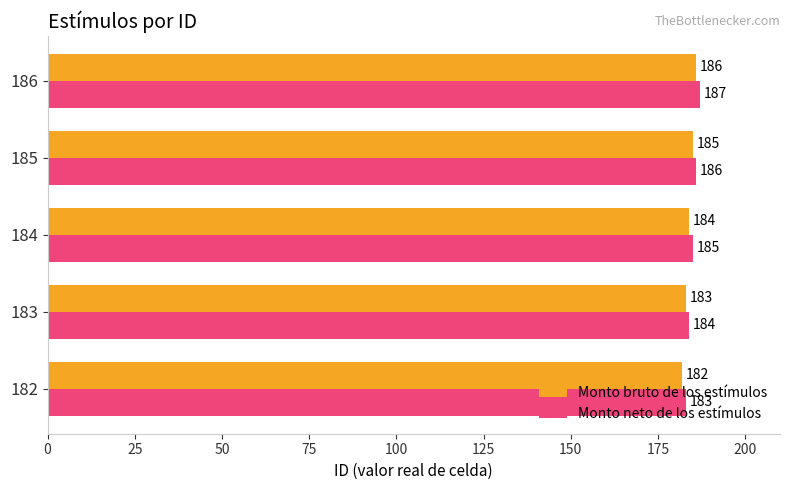

Which series has the largest total across all categories?

Monto neto de los estímulos